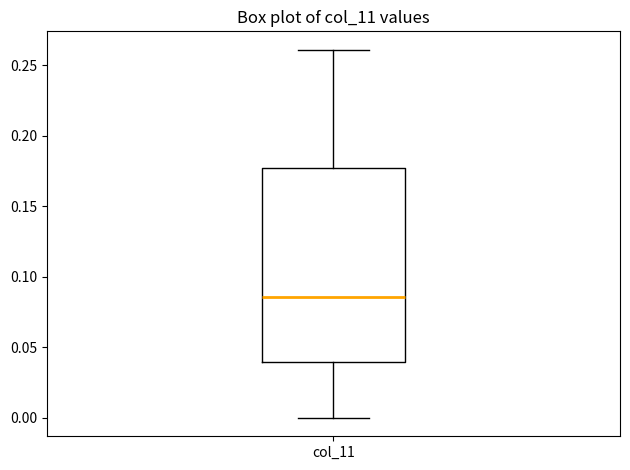

Transcribe this box plot: give where the median line is, the range the box spans, and where the two whiskers end, as read against the y-axis. The values are not printed on the chart, so give them approximately, as read against the axis.

median 0.085, box 0.040 to 0.175, whiskers 0.000 to 0.260